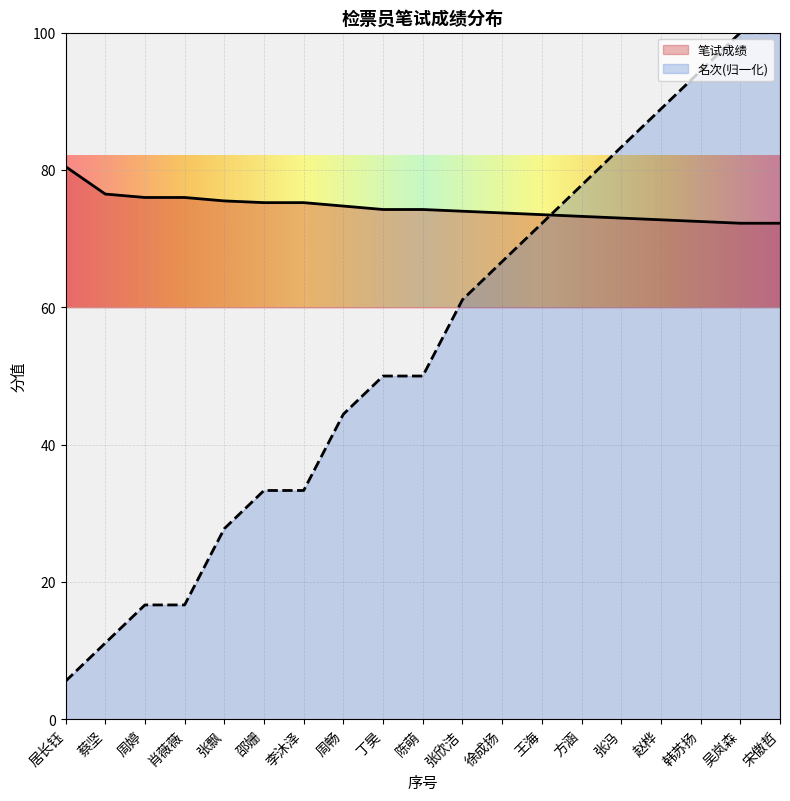

Reading left to right, transcribe all the data shown in this chart.

笔试成绩: 80.5	76.5	76.0	76.0	75.5	75.2	75.2	74.8	74.2	74.2	74.0	73.8	73.5	73.2	73.0	72.8	72.5	72.2	72.2
名次: 5.6	11.1	16.7	16.7	27.8	33.3	33.3	44.4	50.0	50.0	61.1	66.7	72.2	77.8	83.3	88.9	94.4	100.0	100.0